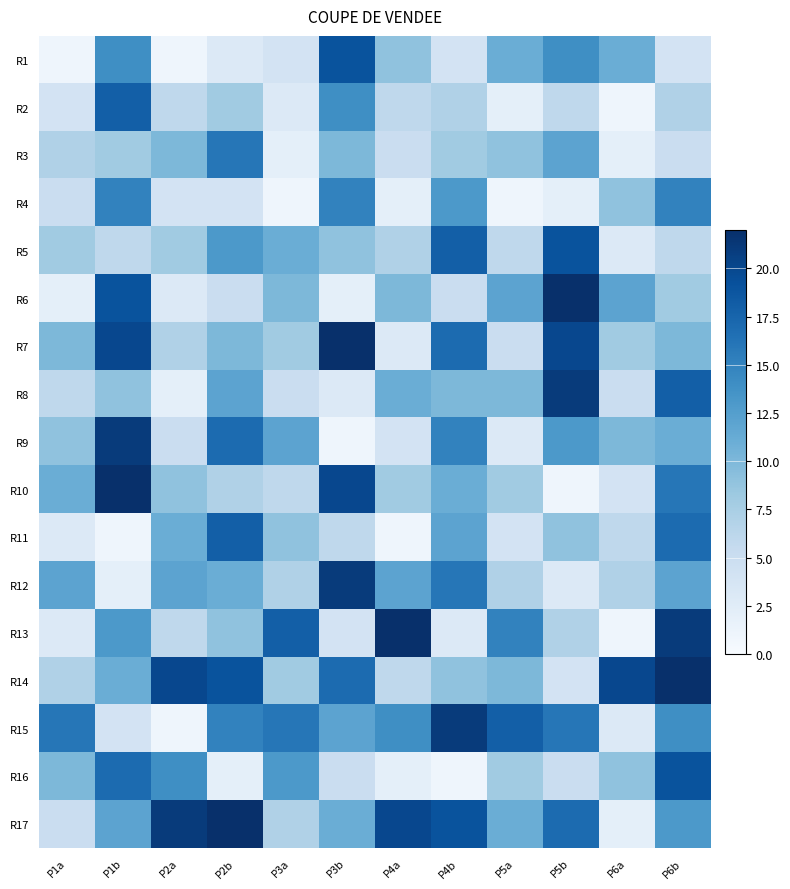

Reading right to left, what are all the values shown in this chart?

R1: P6b=4	P6a=11	P5b=14	P5a=11	P4b=4	P4a=9	P3b=19	P3a=4	P2b=3	P2a=1	P1b=14	P1a=1
R2: P6b=7	P6a=1	P5b=6	P5a=2	P4b=7	P4a=6	P3b=14	P3a=3	P2b=8	P2a=6	P1b=18	P1a=4
R3: P6b=5	P6a=2	P5b=12	P5a=9	P4b=8	P4a=5	P3b=10	P3a=2	P2b=16	P2a=10	P1b=8	P1a=7
R4: P6b=15	P6a=9	P5b=2	P5a=1	P4b=13	P4a=2	P3b=15	P3a=1	P2b=4	P2a=4	P1b=15	P1a=5
R5: P6b=6	P6a=3	P5b=19	P5a=6	P4b=18	P4a=7	P3b=9	P3a=11	P2b=13	P2a=8	P1b=6	P1a=8
R6: P6b=8	P6a=12	P5b=22	P5a=12	P4b=5	P4a=10	P3b=2	P3a=10	P2b=5	P2a=3	P1b=19	P1a=2
R7: P6b=10	P6a=8	P5b=20	P5a=5	P4b=17	P4a=3	P3b=22	P3a=8	P2b=10	P2a=7	P1b=20	P1a=10
R8: P6b=18	P6a=5	P5b=21	P5a=10	P4b=10	P4a=11	P3b=3	P3a=5	P2b=12	P2a=2	P1b=9	P1a=6
R9: P6b=11	P6a=10	P5b=13	P5a=3	P4b=15	P4a=4	P3b=1	P3a=12	P2b=17	P2a=5	P1b=21	P1a=9
R10: P6b=16	P6a=4	P5b=1	P5a=8	P4b=11	P4a=8	P3b=20	P3a=6	P2b=7	P2a=9	P1b=22	P1a=11
R11: P6b=17	P6a=6	P5b=9	P5a=4	P4b=12	P4a=1	P3b=6	P3a=9	P2b=18	P2a=11	P1b=1	P1a=3
R12: P6b=12	P6a=7	P5b=3	P5a=7	P4b=16	P4a=12	P3b=21	P3a=7	P2b=11	P2a=12	P1b=2	P1a=12
R13: P6b=21	P6a=1	P5b=7	P5a=15	P4b=3	P4a=22	P3b=4	P3a=18	P2b=9	P2a=6	P1b=13	P1a=3
R14: P6b=22	P6a=20	P5b=4	P5a=10	P4b=9	P4a=6	P3b=17	P3a=8	P2b=19	P2a=20	P1b=11	P1a=7
R15: P6b=14	P6a=3	P5b=16	P5a=18	P4b=21	P4a=14	P3b=12	P3a=16	P2b=15	P2a=1	P1b=4	P1a=16
R16: P6b=19	P6a=9	P5b=5	P5a=8	P4b=1	P4a=2	P3b=5	P3a=13	P2b=2	P2a=14	P1b=17	P1a=10
R17: P6b=13	P6a=2	P5b=17	P5a=11	P4b=19	P4a=20	P3b=11	P3a=7	P2b=22	P2a=21	P1b=12	P1a=5